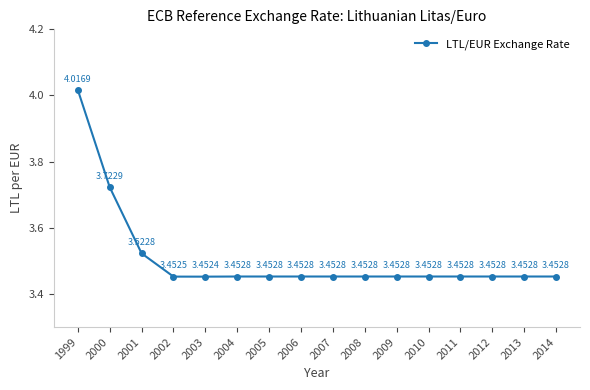

Between 2010 and 2000, which is larger?

2000